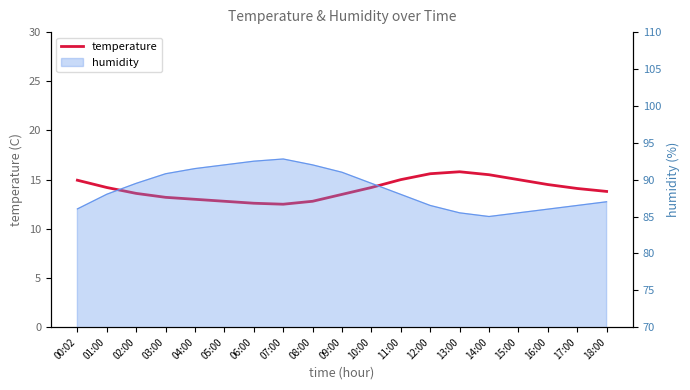

How many values are below 14?

9